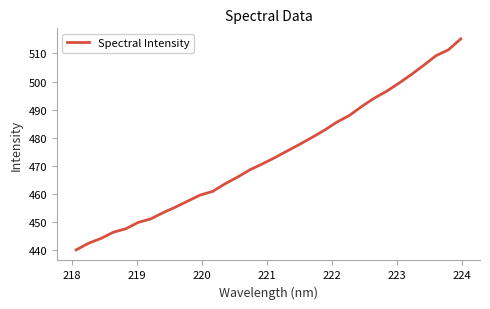

What is the maximum value shown in the chart?

515.2